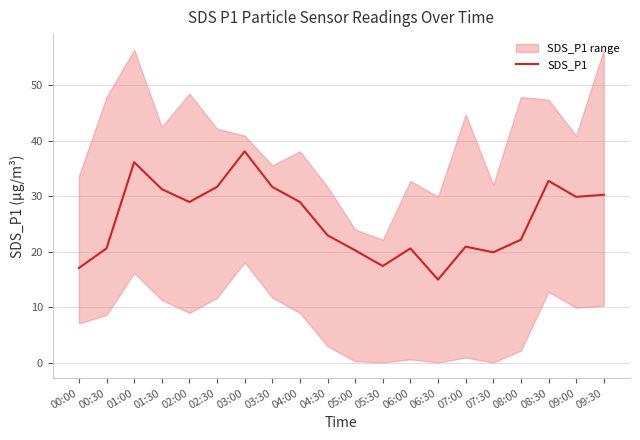

Is it true that the value at 04:00 is 50.6?

False